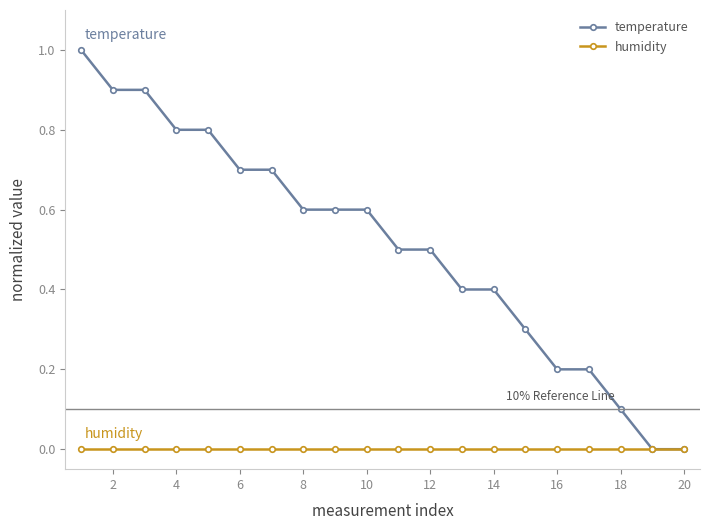

What is the value of the temperature point at the 4th from the left?

0.8